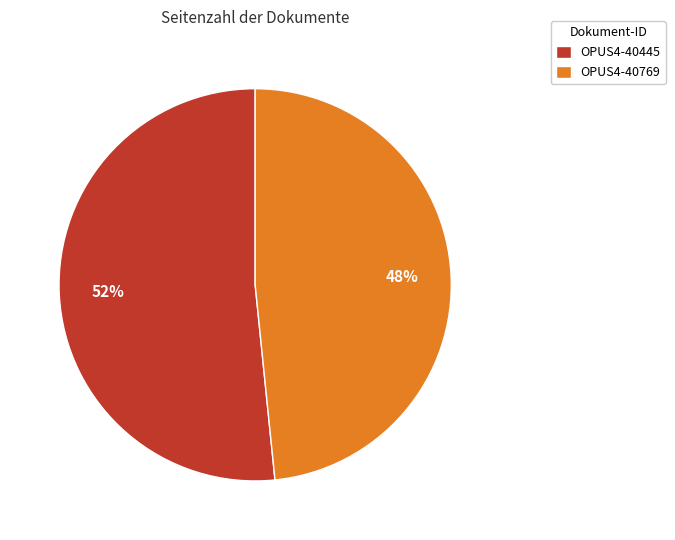

Rank the categories by value from lowest to highest.

OPUS4-40769, OPUS4-40445